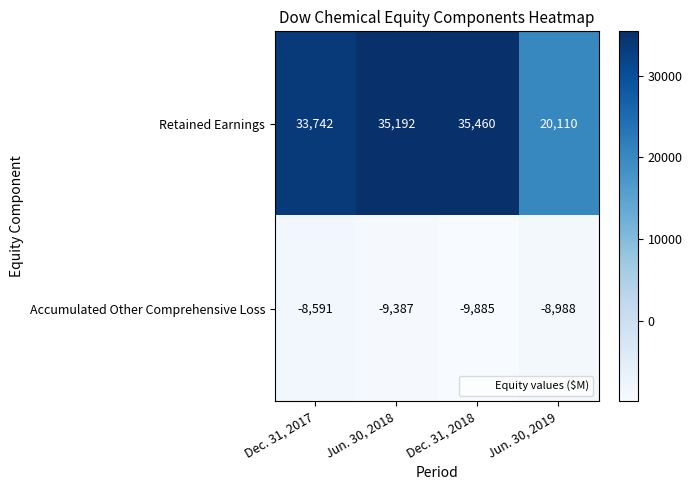

Reading left to right, what are all the values shown in this chart?

Retained Earnings: 33742	35192	35460	20110
Accumulated Other Comprehensive Loss: -8591	-9387	-9885	-8988